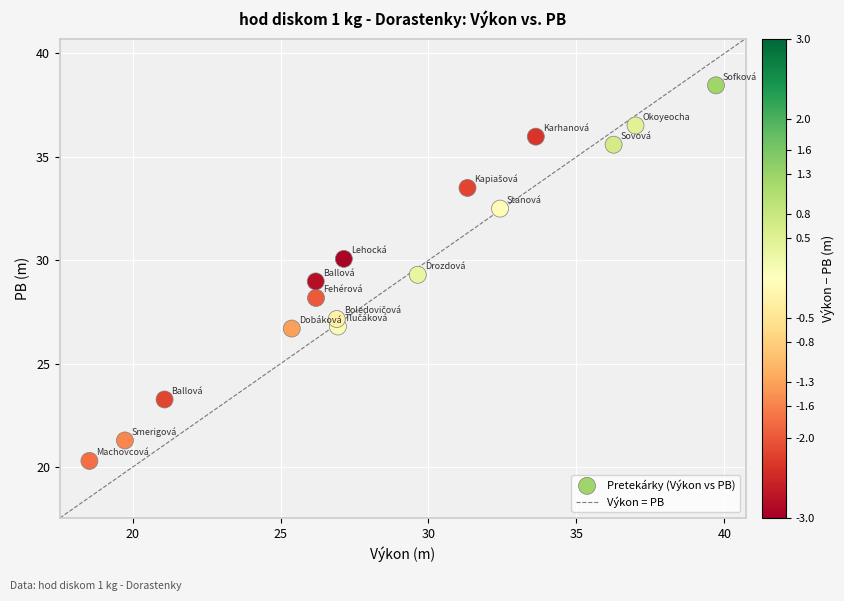

What is the range of Y values (max minus min)?

18.2